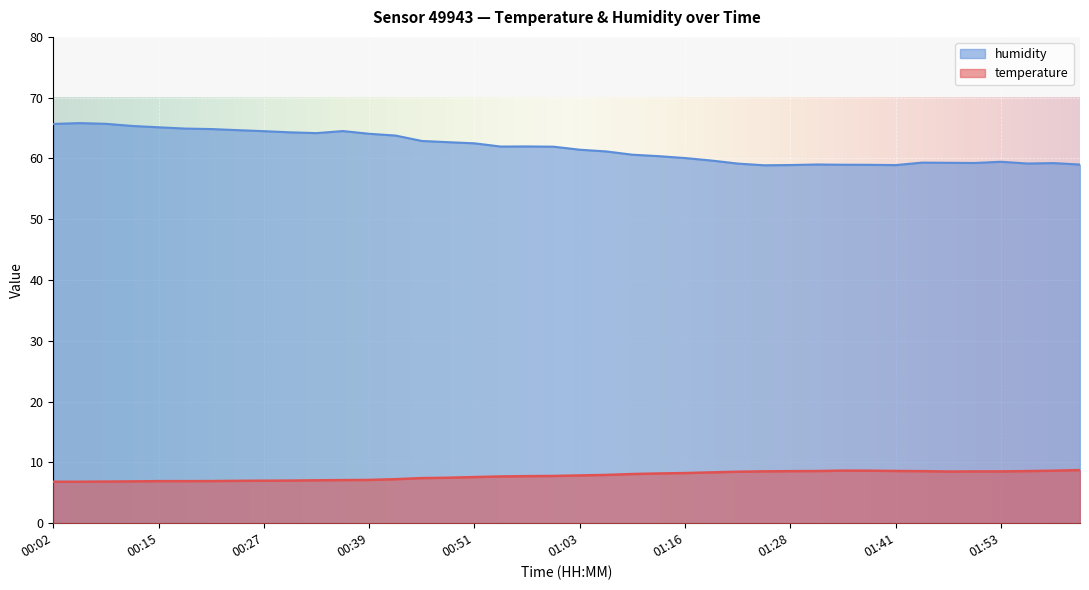

How many lines are shown in the chart?

2